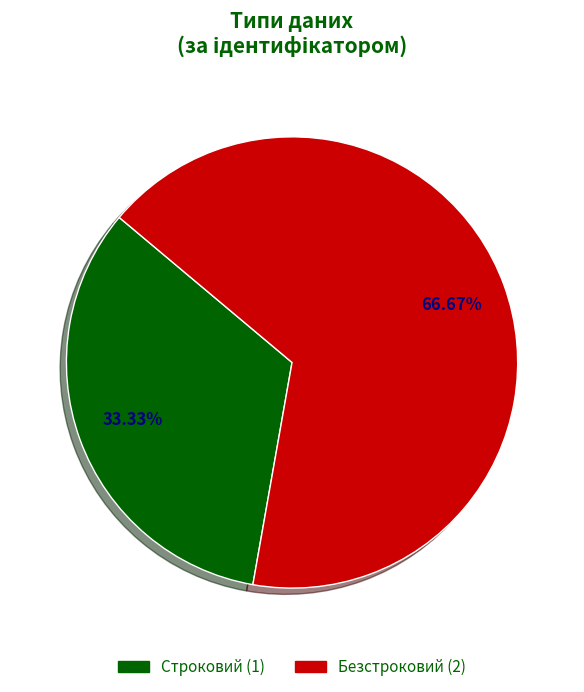

To the nearest percent, what is the difference between the largest and smallest slice percentages?

33%